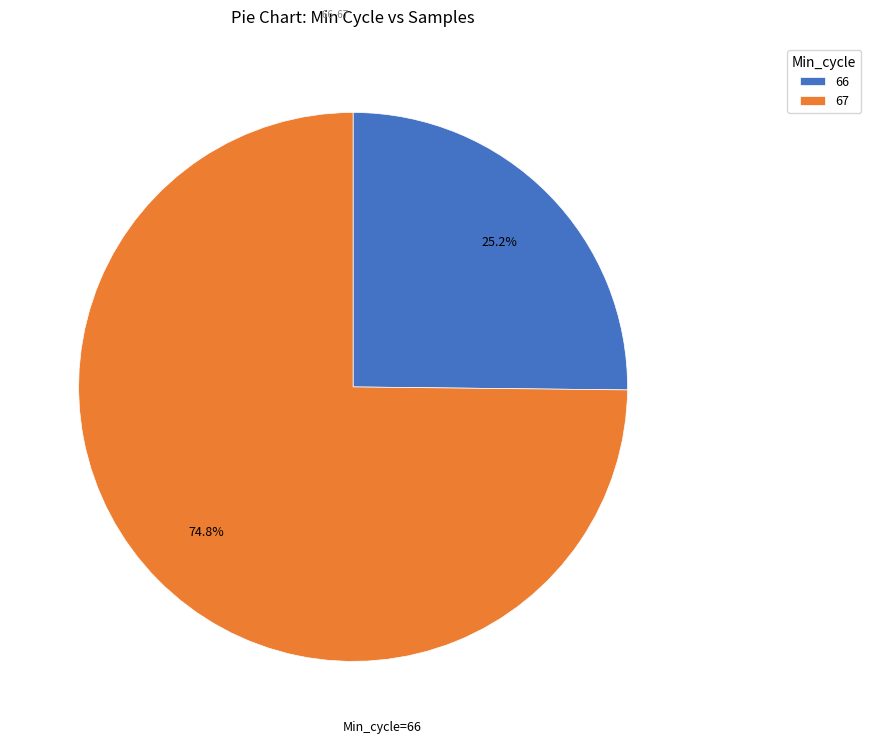

What is the total percentage of 66 and 67?

100.0%